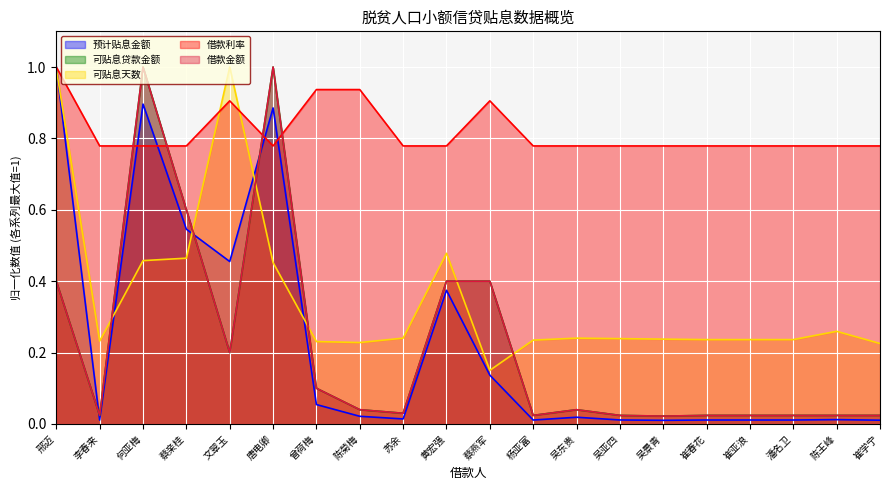

Rank the categories by 借款利率 value from lowest to highest.

李春来, 何亚梅, 蔡亲桂, 唐电卿, 苏余, 黄宏强, 杨亚富, 吴东贵, 吴亚四, 吴景青, 崔春花, 崔亚浪, 潘名卫, 陈王峰, 崔学宁, 文翠玉, 蔡燕军, 曾荷梅, 陈菊梅, 邢迈